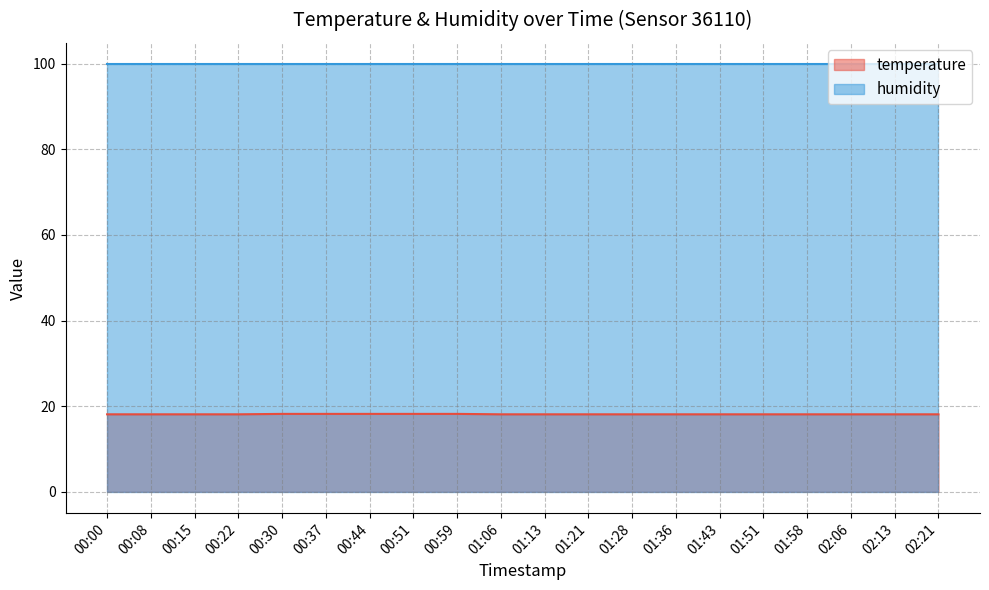

What is the label of the 15th point from the left?

01:43